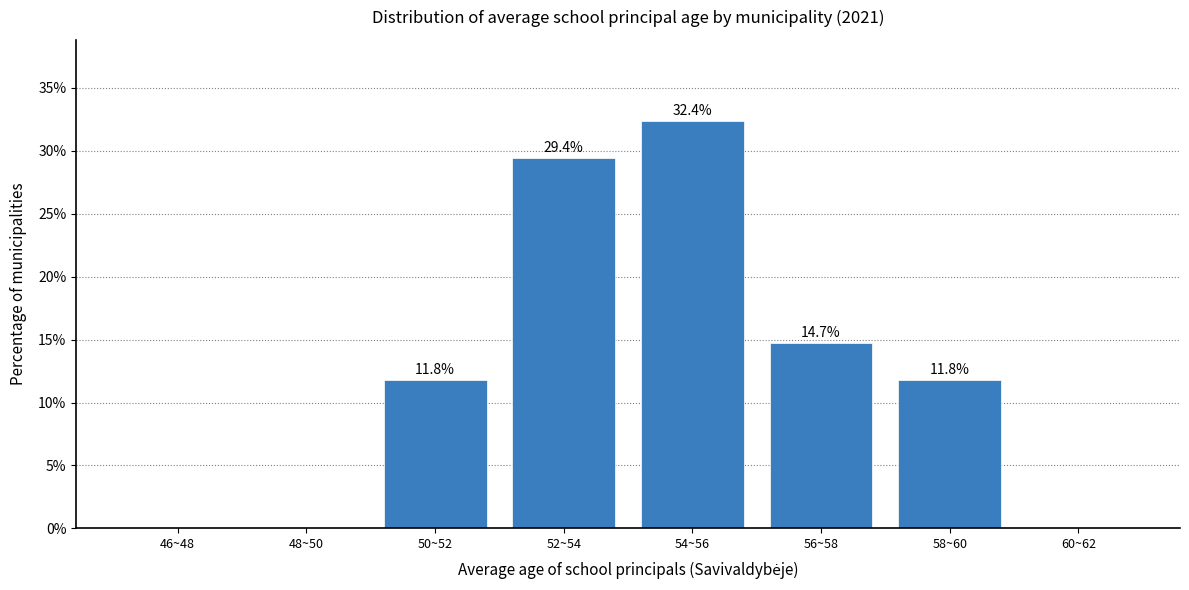

Reading left to right, list all the values displayed in this chart.

46~48=0.0	48~50=0.0	50~52=11.8	52~54=29.4	54~56=32.4	56~58=14.7	58~60=11.8	60~62=0.0